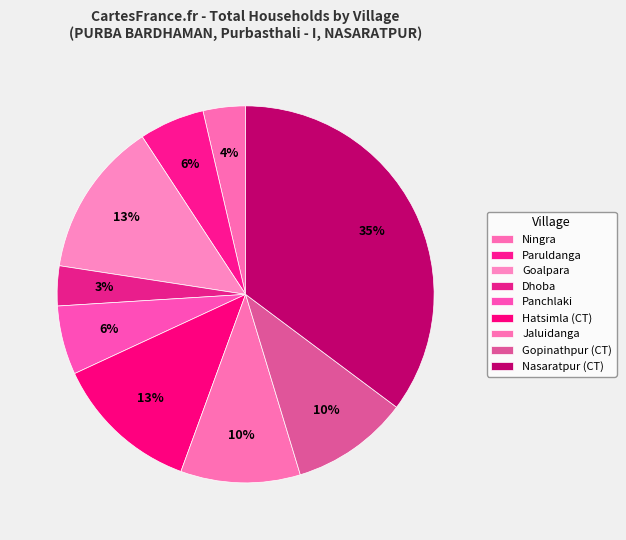

Does any single category account for the majority?

No